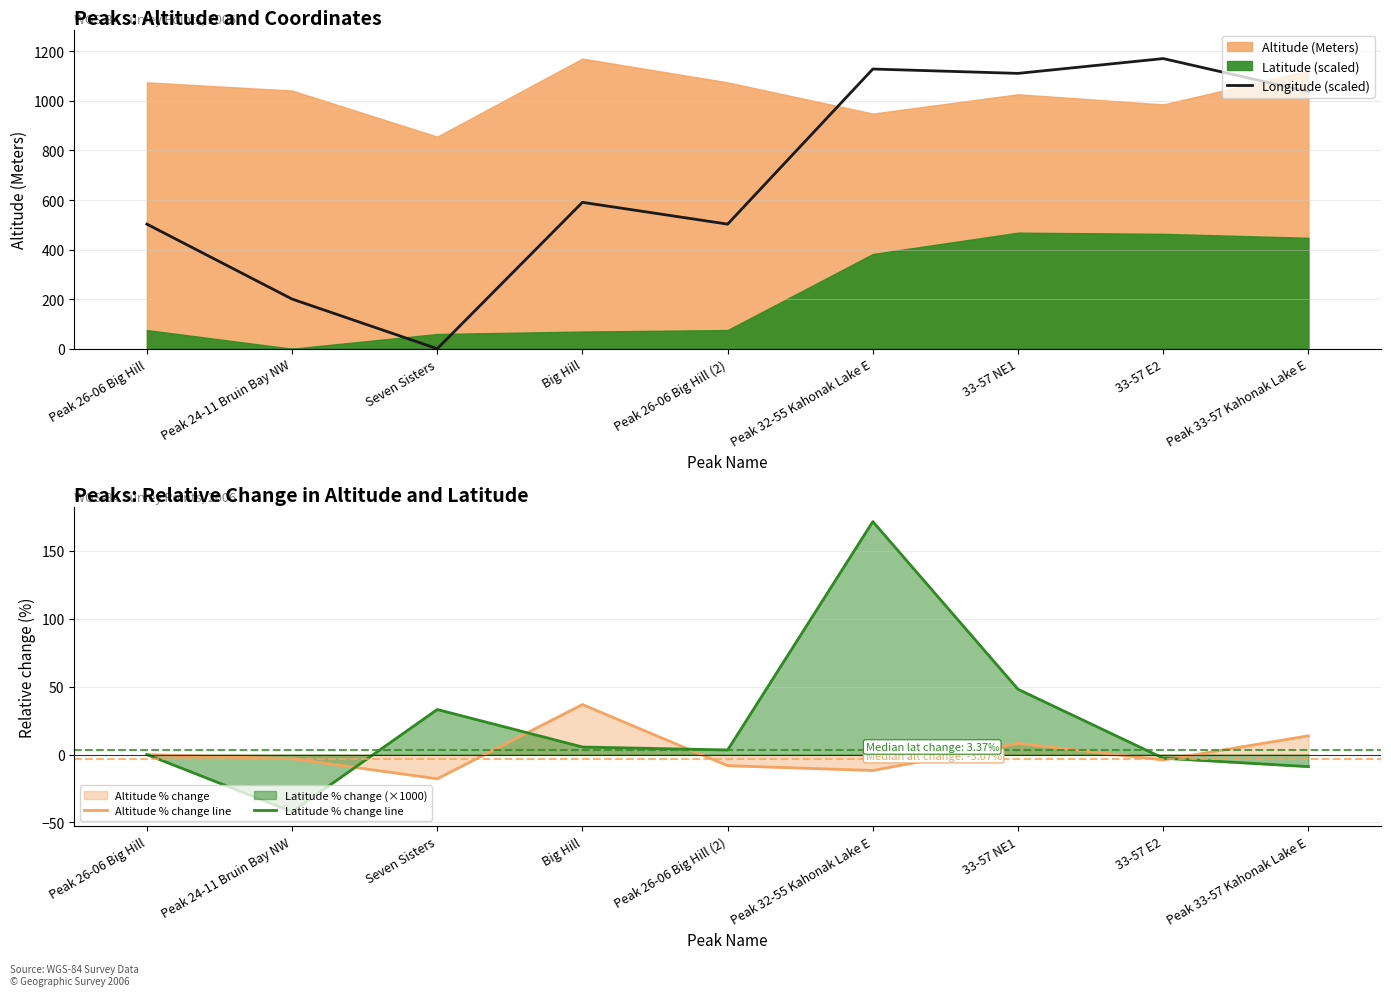

Is it true that Latitude % change line equals 66.8 at 33-57 NE1?

False